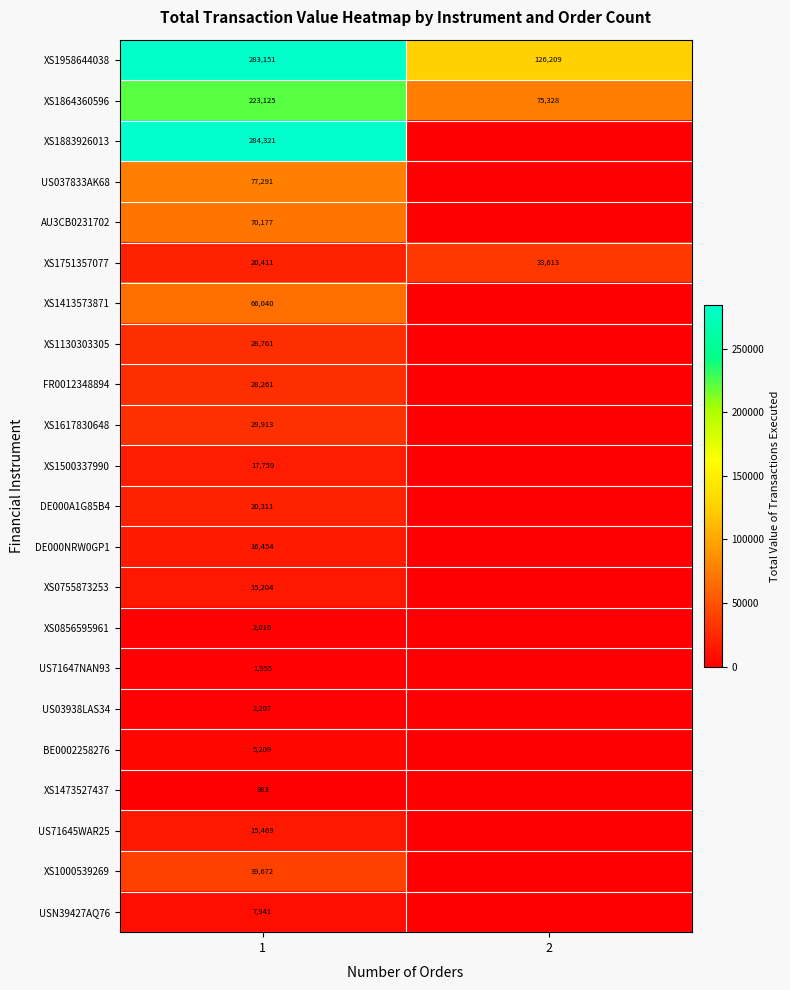

At 1, list the series in order from largest to smallest.

XS1883926013, XS1958644038, XS1864360596, US037833AK68, AU3CB0231702, XS1413573871, XS1000539269, XS1617830648, XS1130303305, FR0012348894, XS1751357077, DE000A1G85B4, XS1500337990, DE000NRW0GP1, US71645WAR25, XS0755873253, USN39427AQ76, BE0002258276, US03938LAS34, XS0856595961, US71647NAN93, XS1473527437